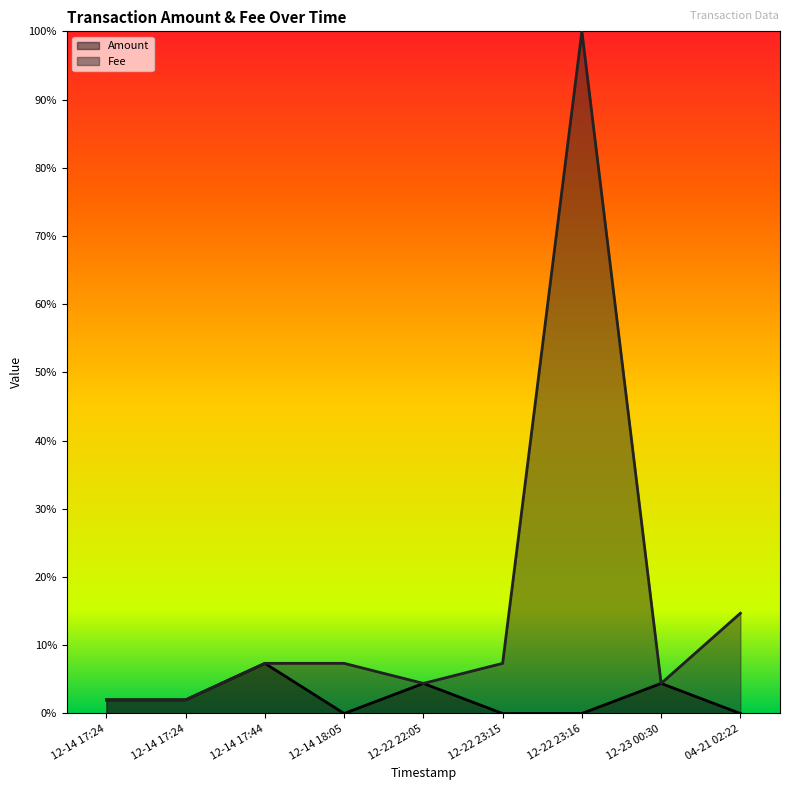

The Amount series shows 0.1 at 12-14 17:44. True or false?

True